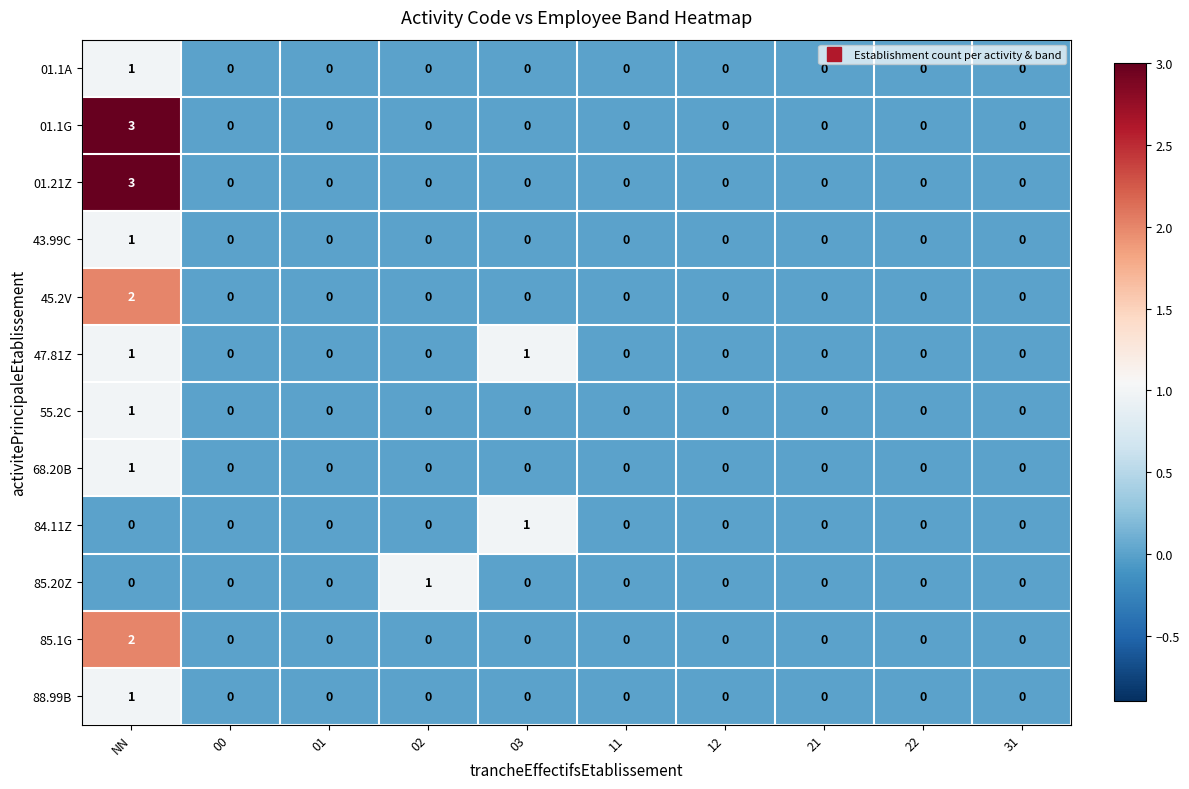

Is it true that 68.20B equals 0 at 11?

True